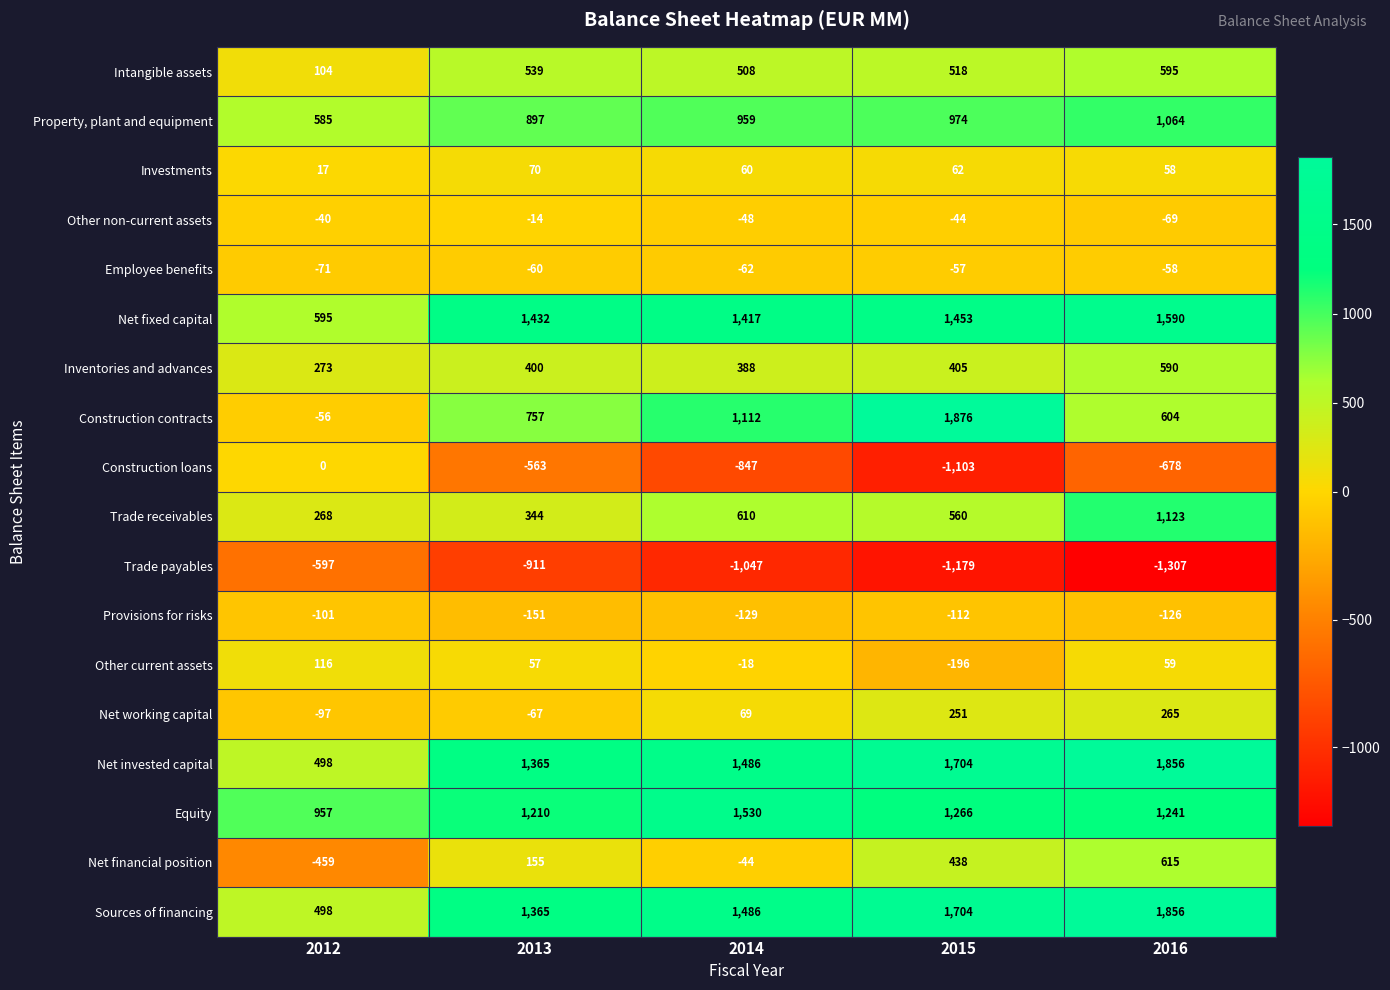

What is the difference between the highest and lowest values at 2016?

3163